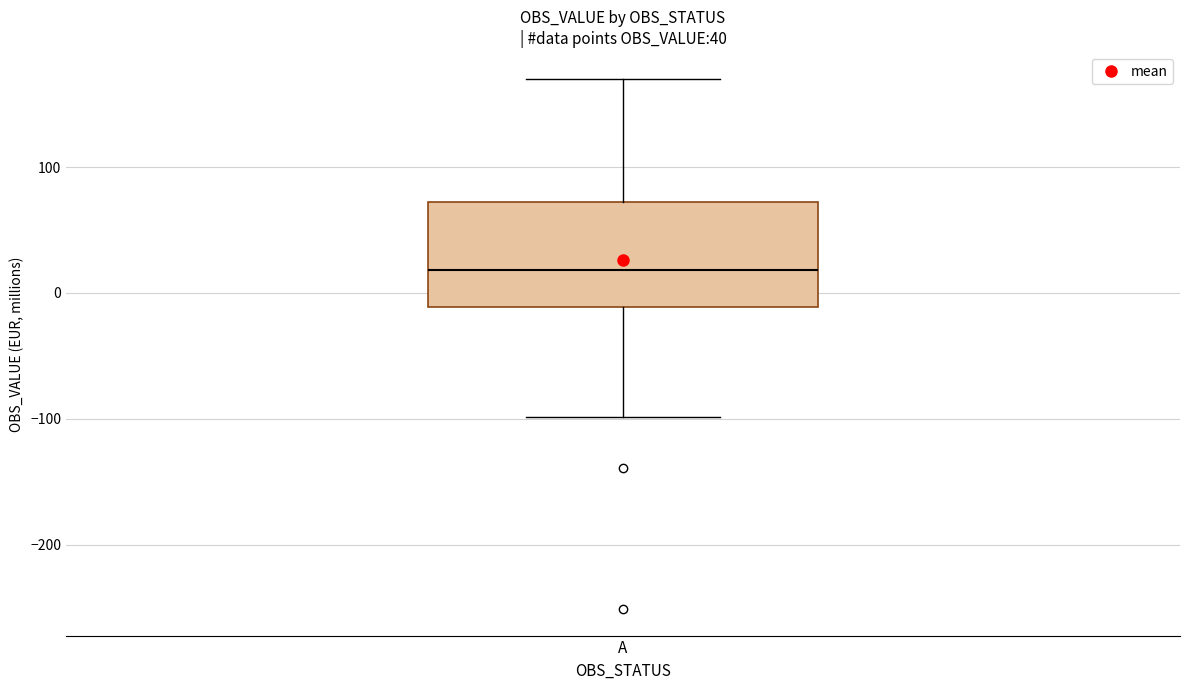

Read this box plot against the y-axis: the position of the median line, the range covered by the box, and the ends of both whiskers. The values are not printed on the chart, so give them approximately, as read against the axis.

median 20, box -10 to 70, whiskers -100 to 170